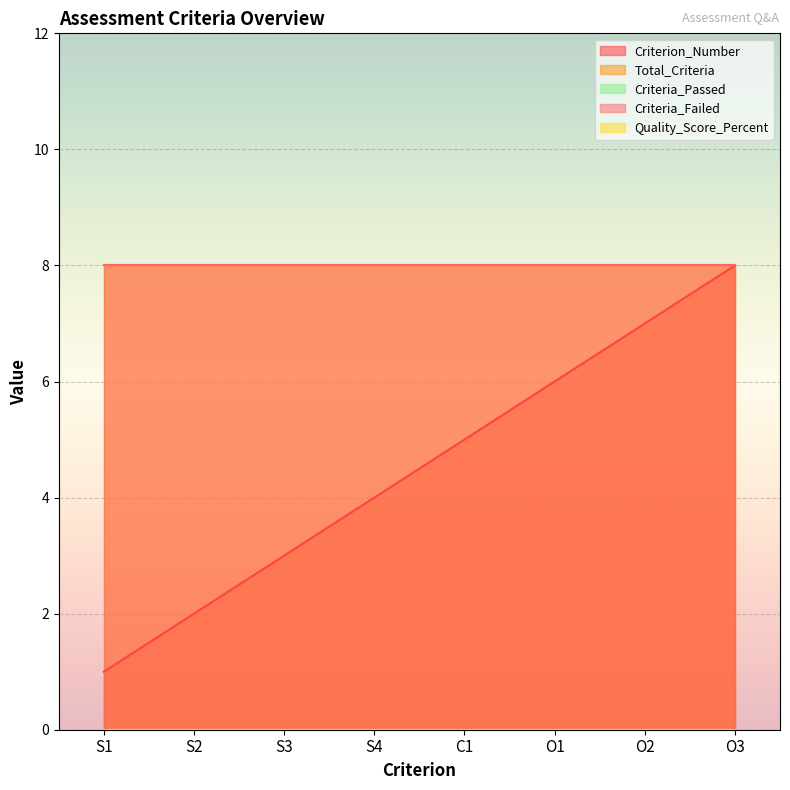

Where is Quality_Score_Percent nearest to the value 0?

S1